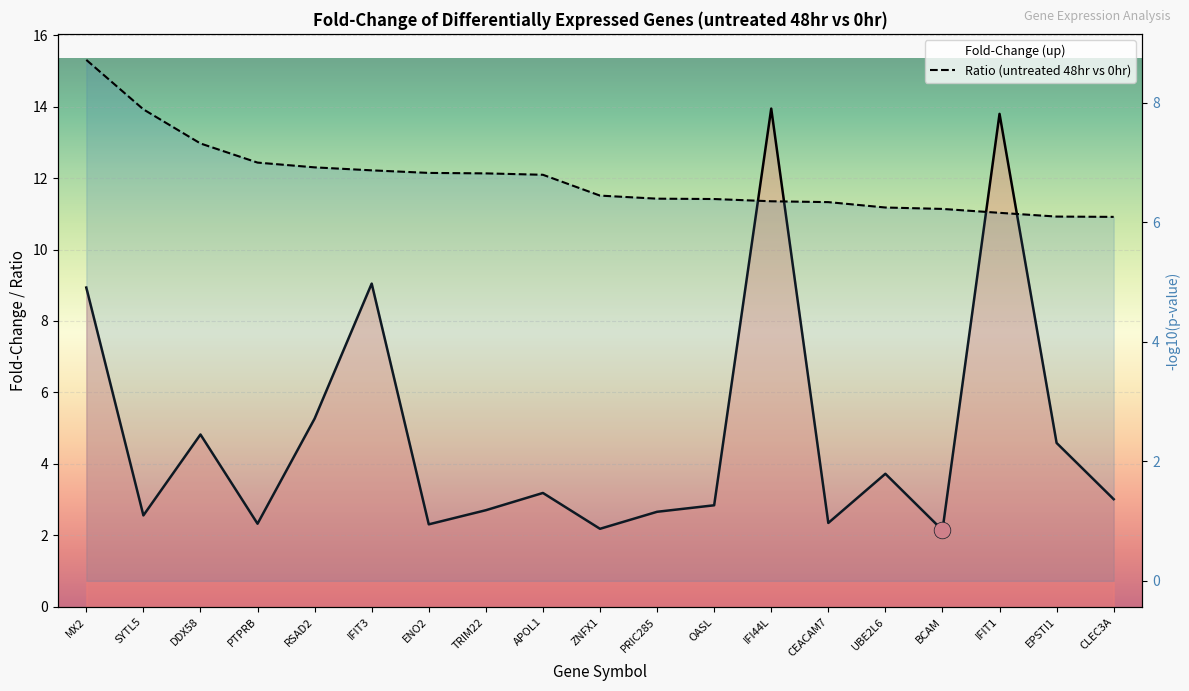

At which category is the sum across all series the highest?

IFI44L